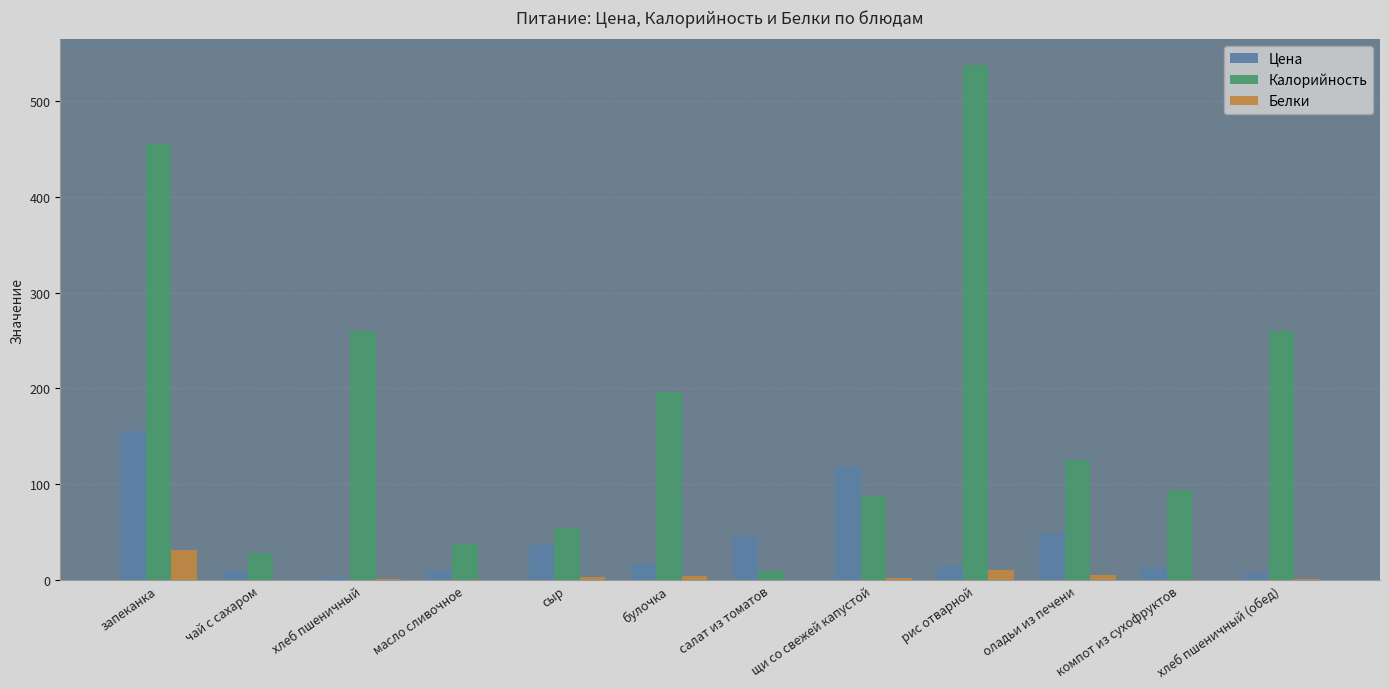

What is the difference between the Калорийность values at сыр and оладьи из печени?

70.4